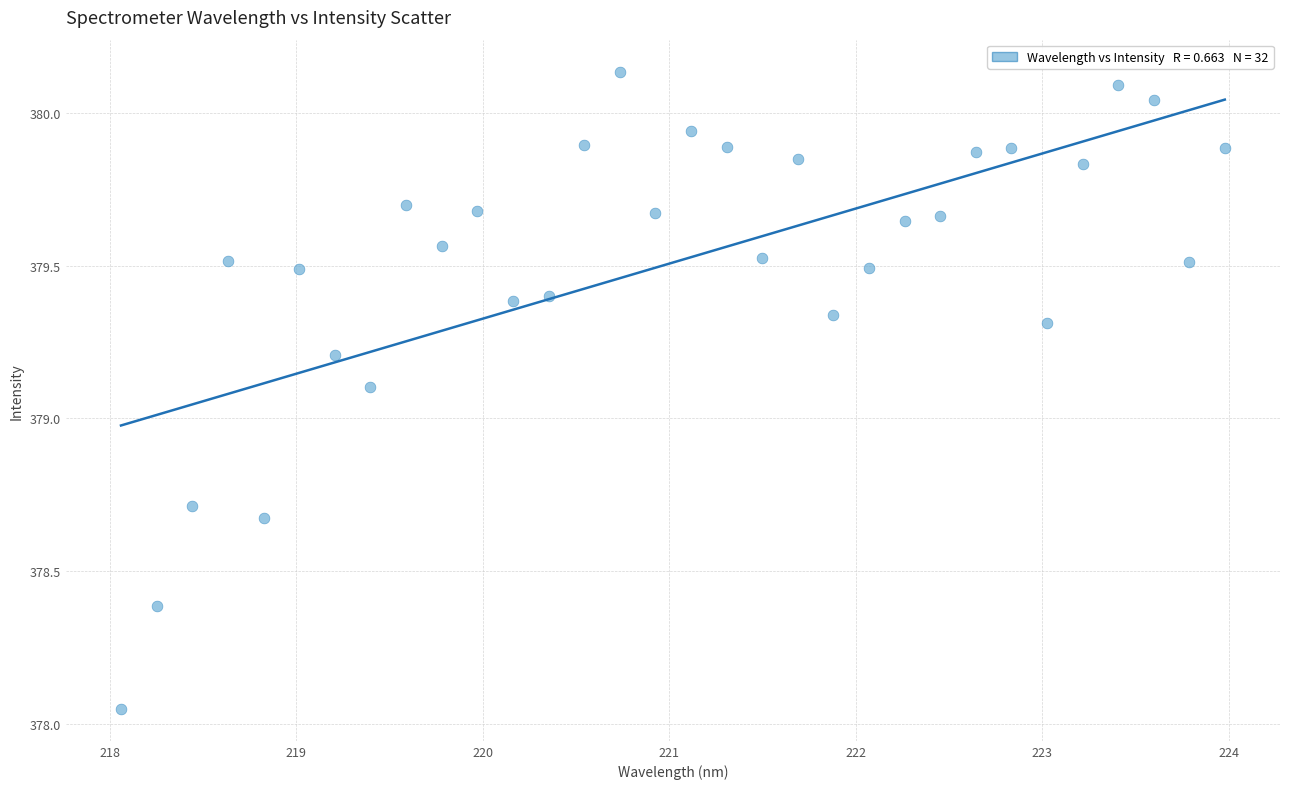

What Y value in the scatter plot is closest to 379?

379.1